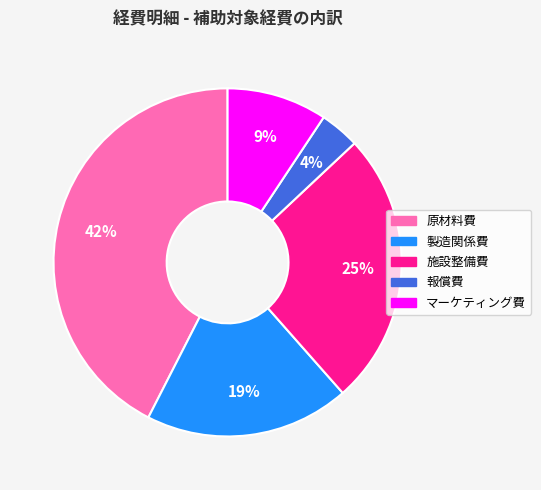

What percentage is the 施設整備費 slice, to the nearest percent?

25%